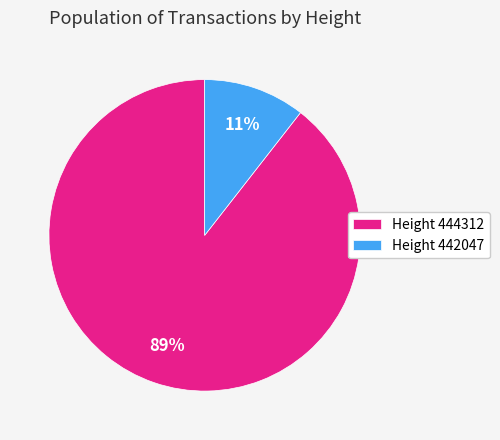

Which has a higher value, Height 442047 or Height 444312?

Height 444312